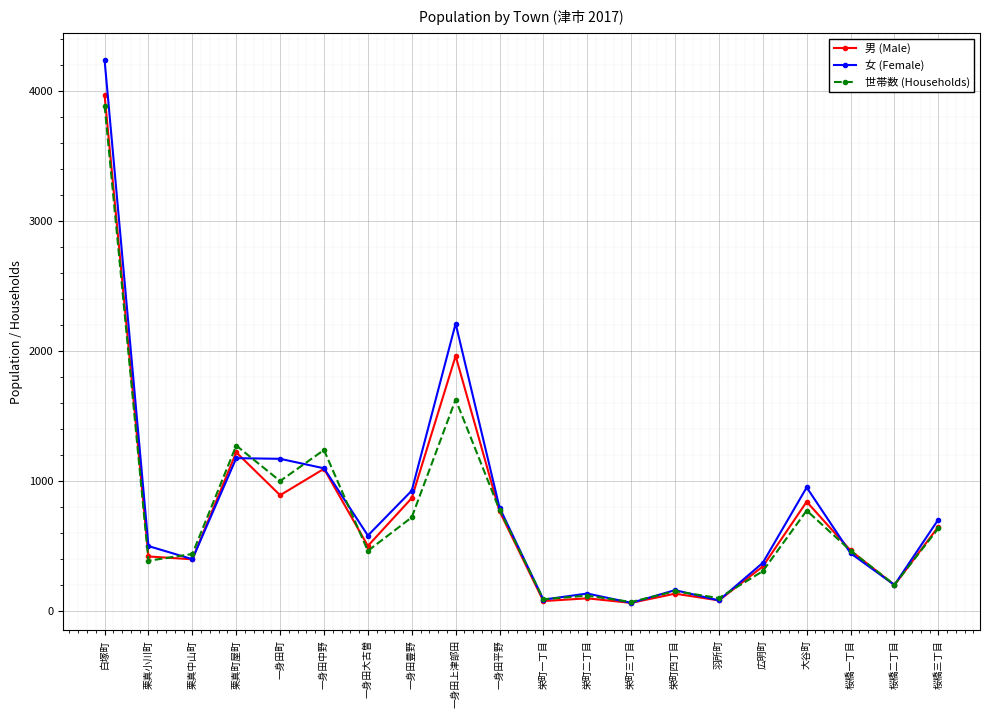

What is the highest value of the 男 (Male) series?

3969